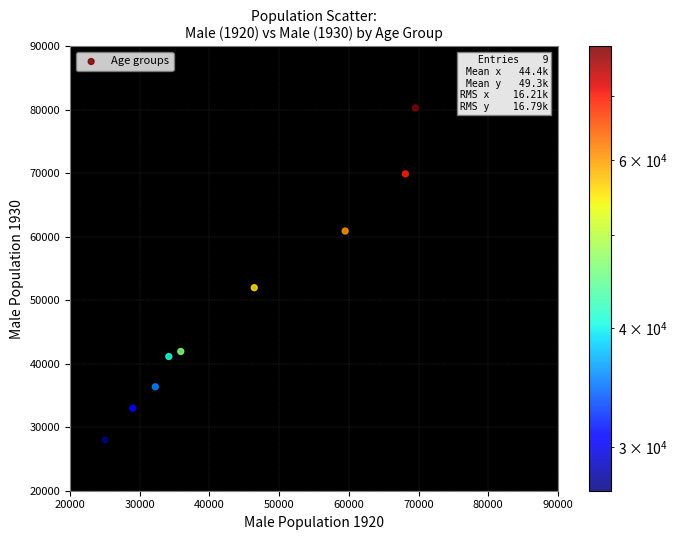

What Y value in the scatter plot is closest to 54160?

51990